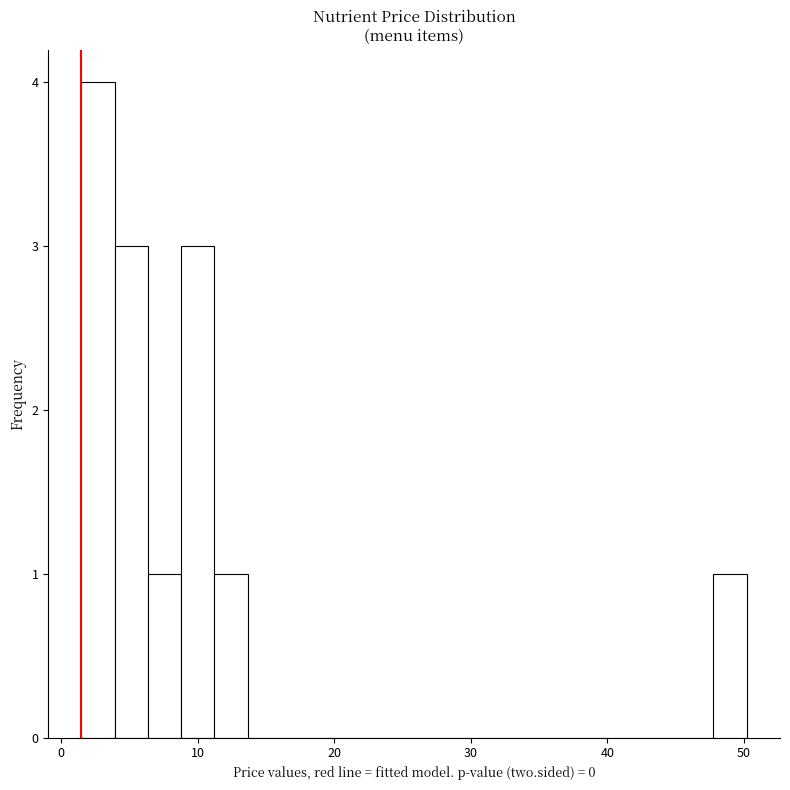

Around what value on the x-axis is the tallest bar? Give the approximate position of its centre, as read against the axis.

3